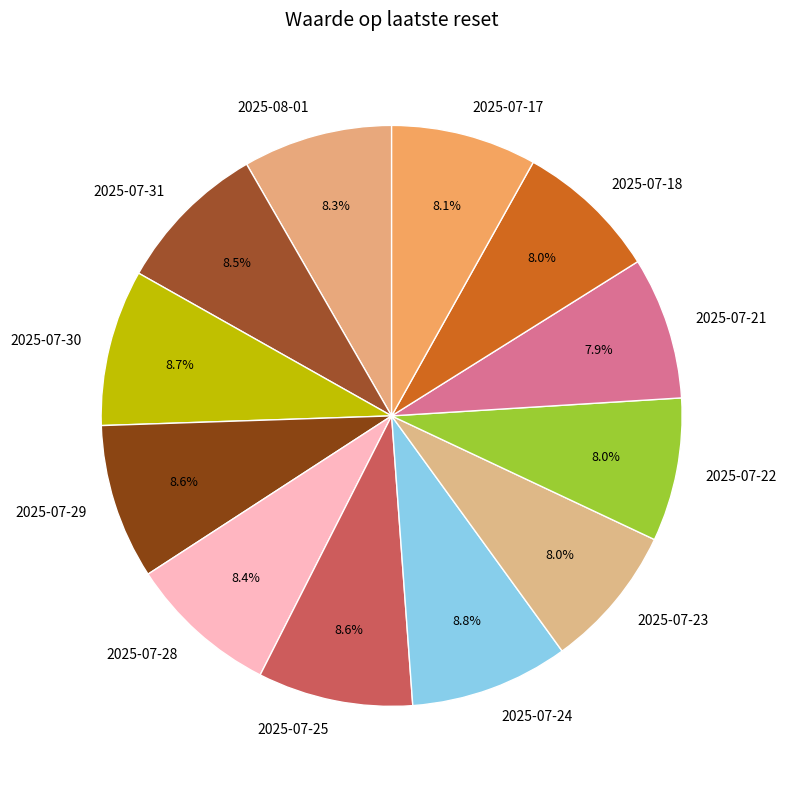

How much of the chart is everything except 2025-07-24?

91.2%